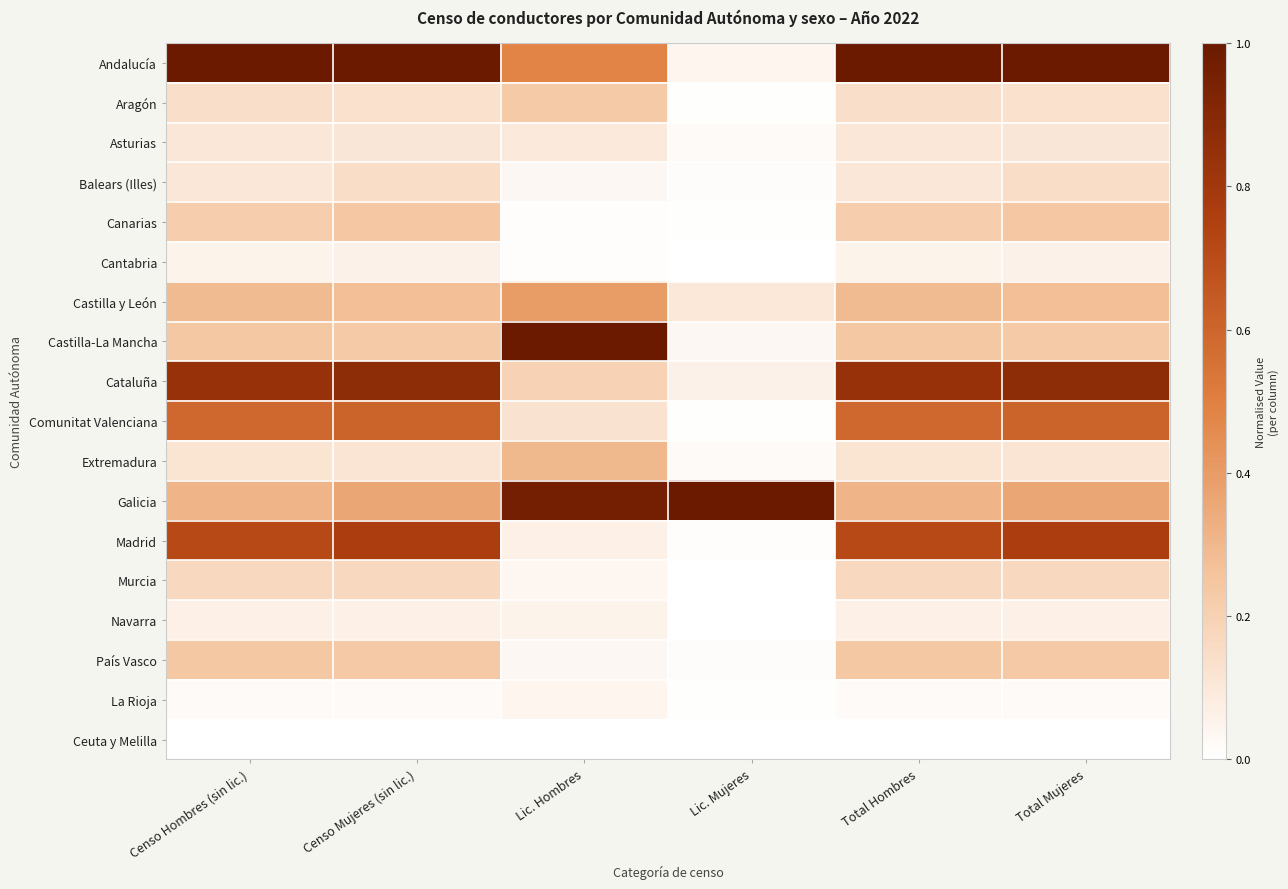

How many categories are shown in the chart?

6